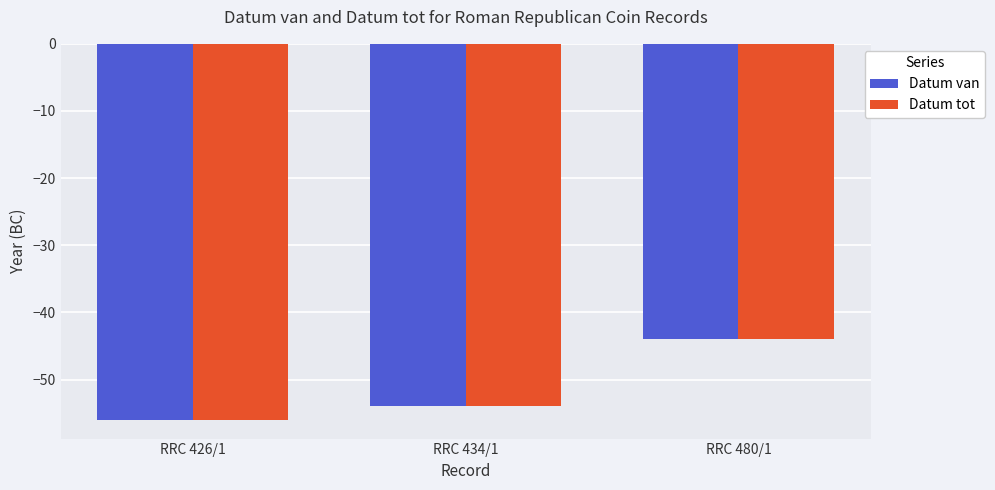

Which category has the highest value in the Datum van series?

RRC 480/1